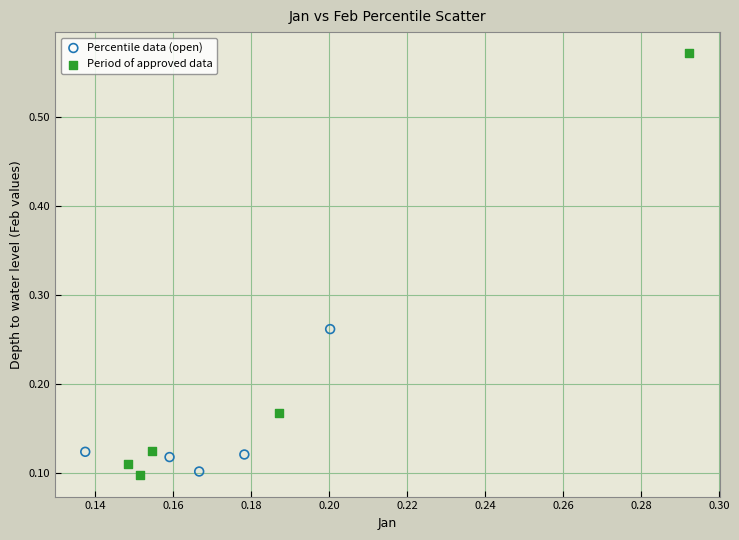

What are all the series names shown in the legend?

Percentile data (open), Period of approved data